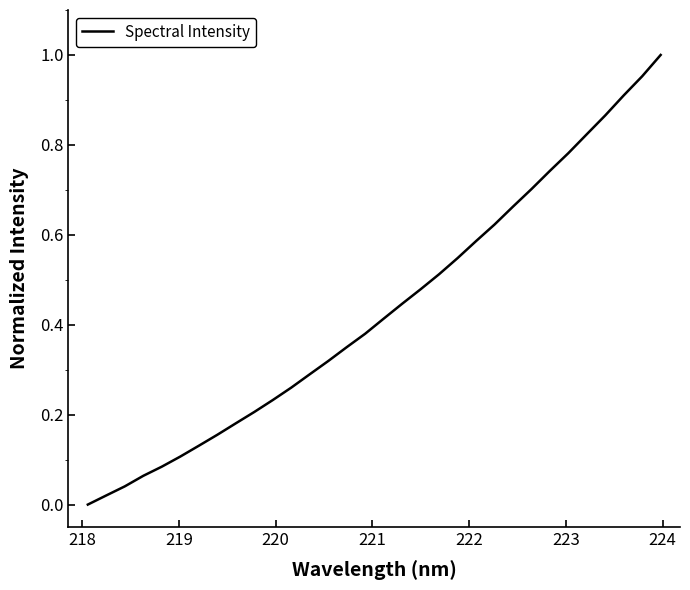

How many lines are shown in the chart?

1